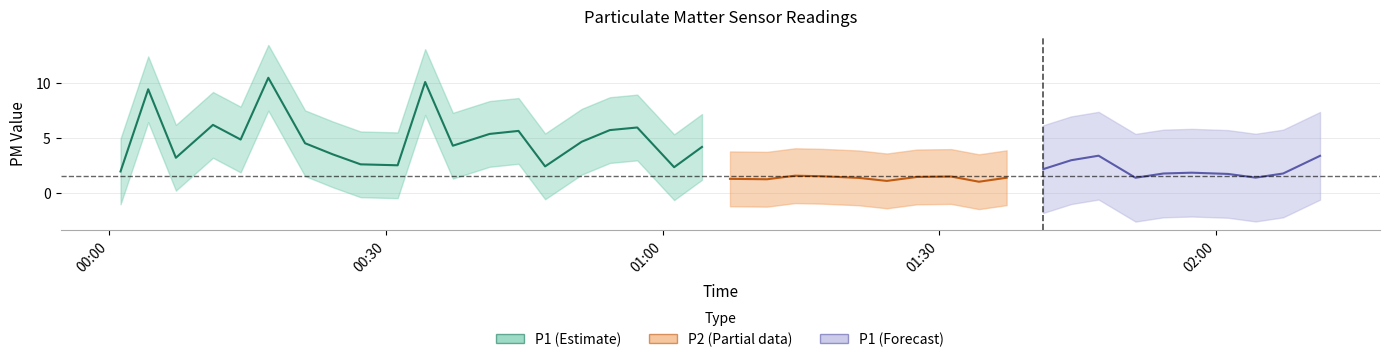

At how many categories does at least one series exceed 5?

8